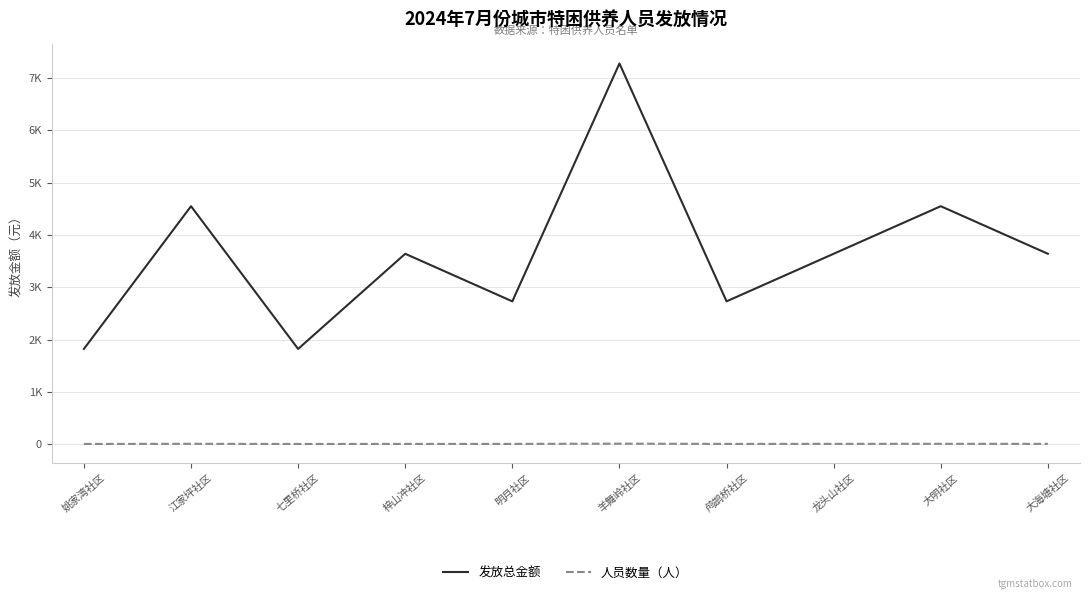

Is the value of 发放总金额 at 梓山冲社区 greater than the value of 人员数量（人） at 姚家湾社区?

Yes